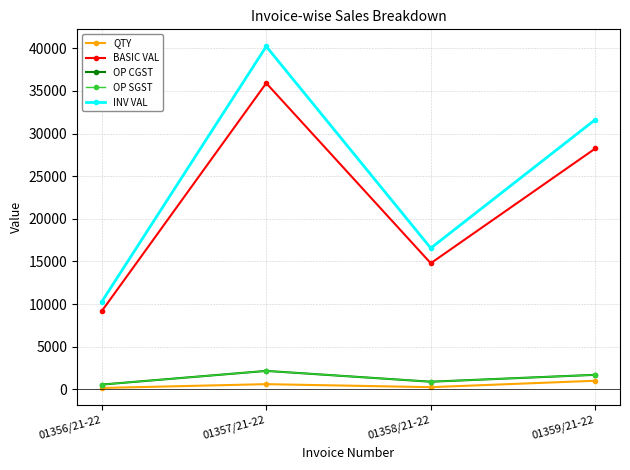

The value of BASIC VAL at 01357/21-22 is 53730.6. True or false?

False